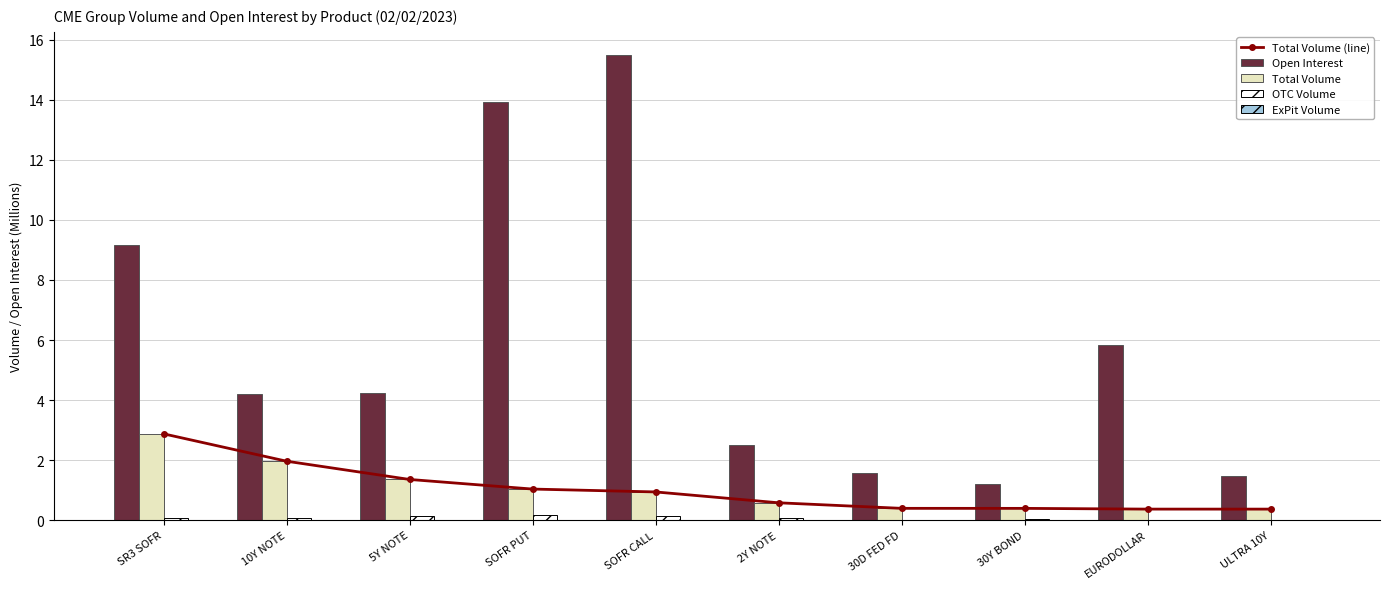

What is the greatest value displayed?

15.5